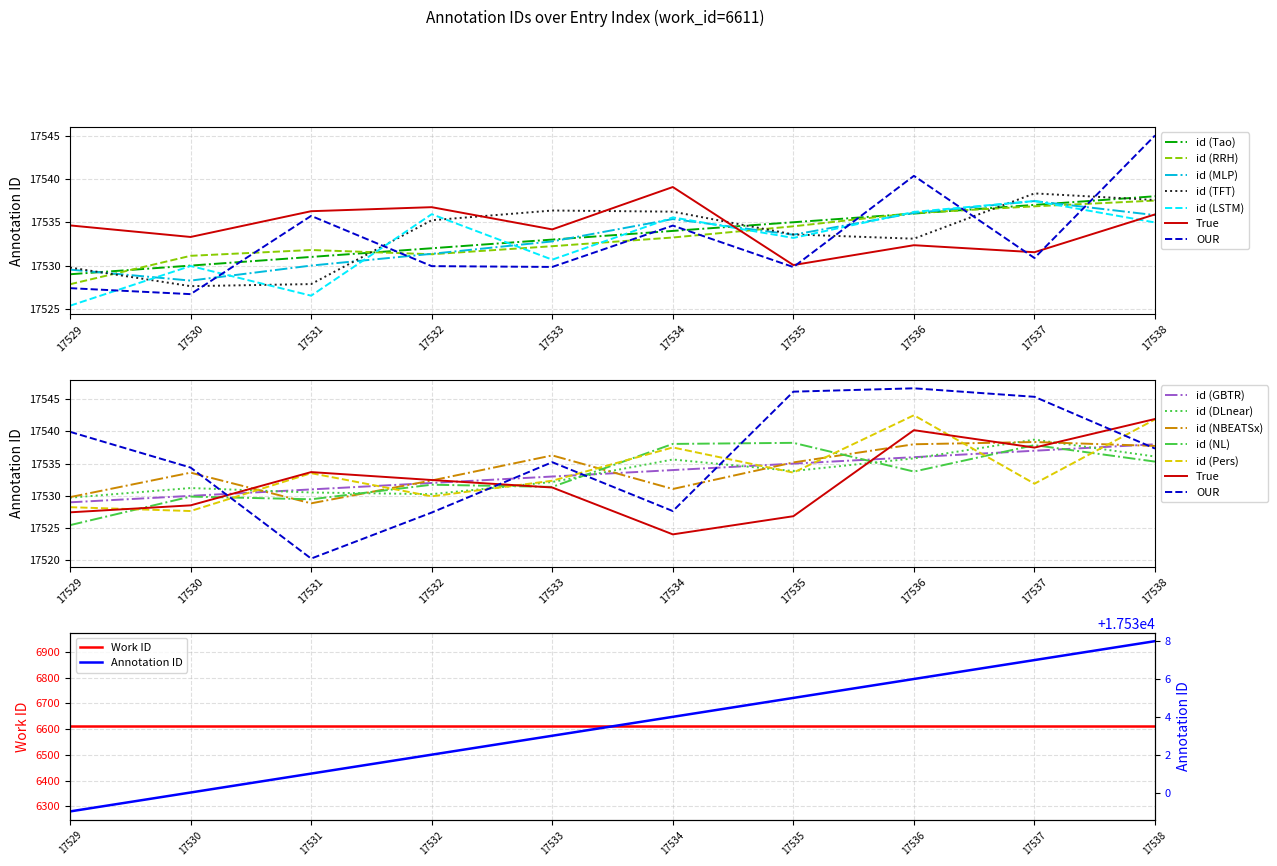

True or false: the data has more than 2 interior local peaks.

False